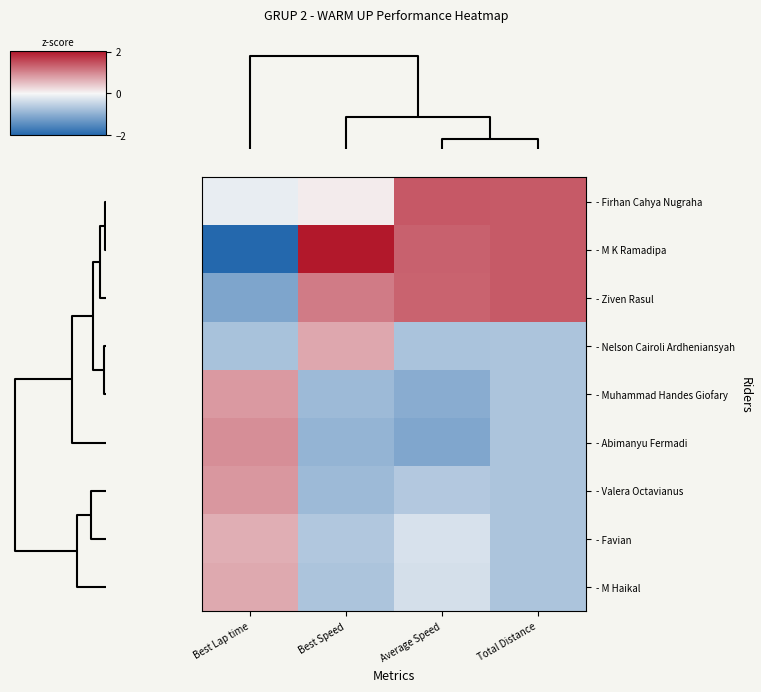

Count the number of data series in this chart.

9